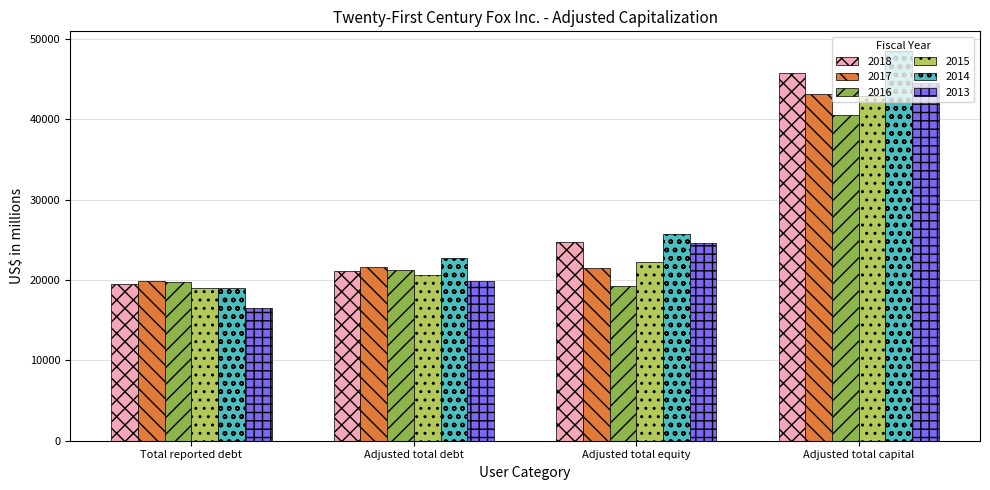

True or false: 2013 has a value of 16458 at Total reported debt.

True